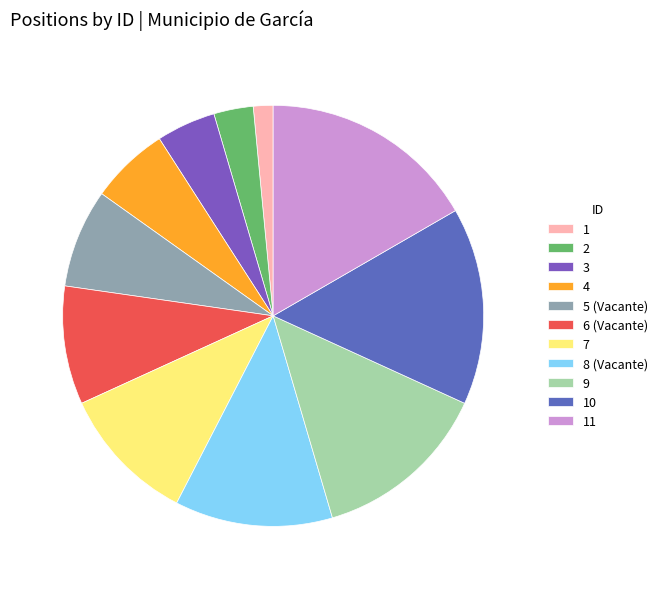

Which slice is the smallest?

1